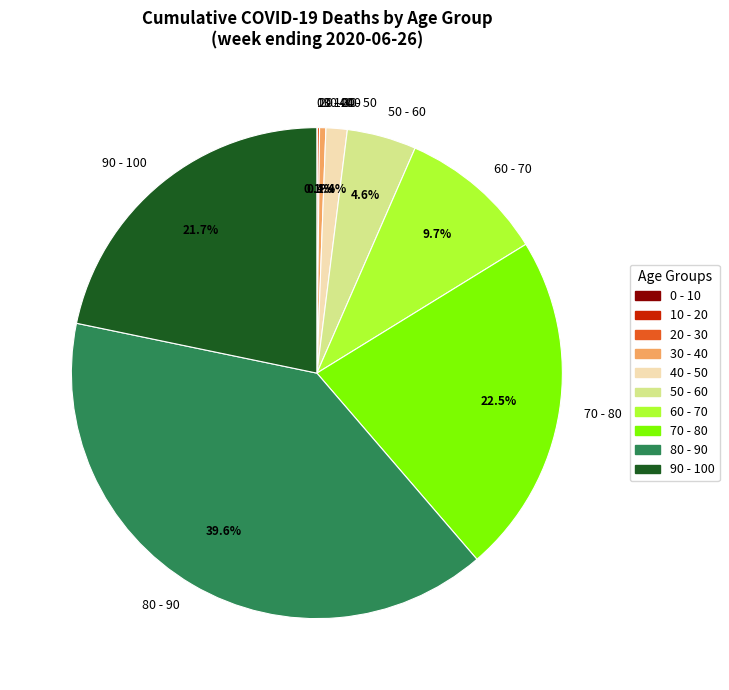

Does 30 - 40 account for over 50% of the chart?

No